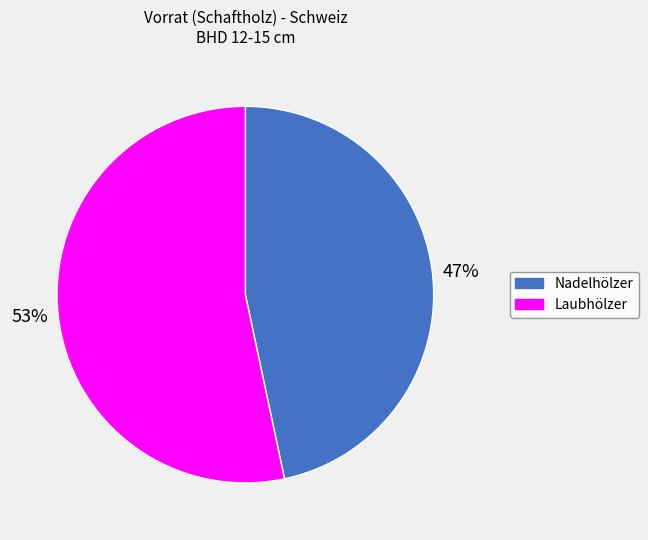

Does any single category account for the majority?

Yes